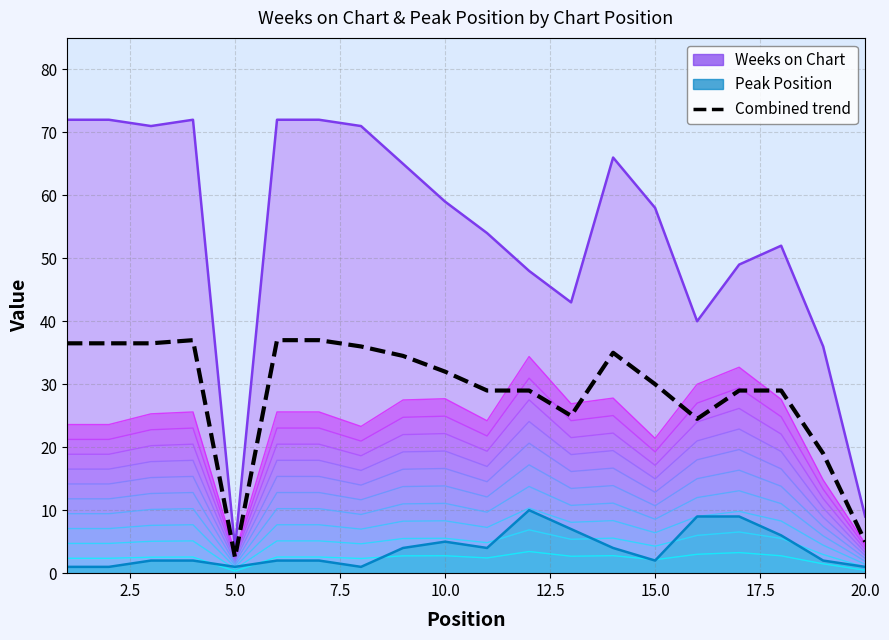

The Peak Position series shows 3.1 at 5.0. True or false?

False